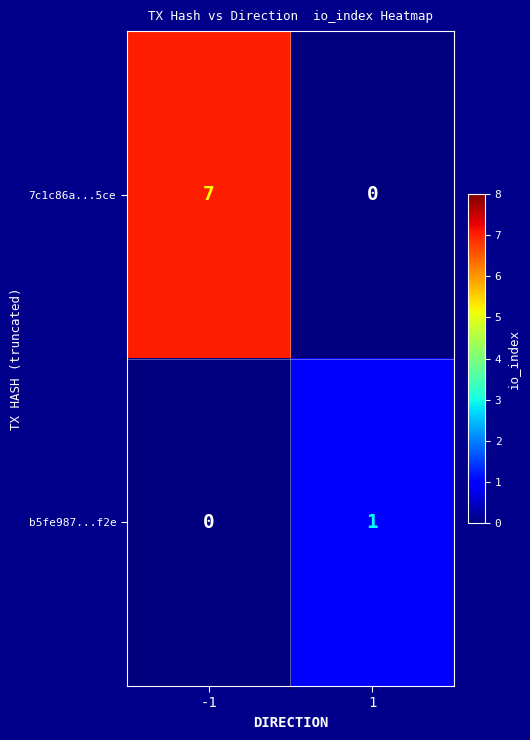

How many values in 7c1c86a...5ce are above zero?

1